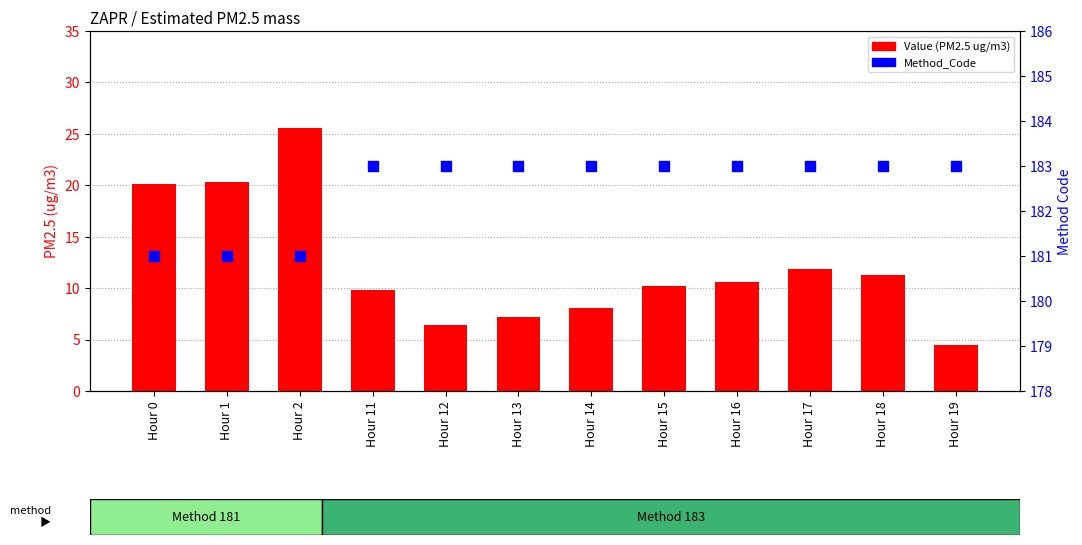

What is the total value across all series at Hour 16?

193.6